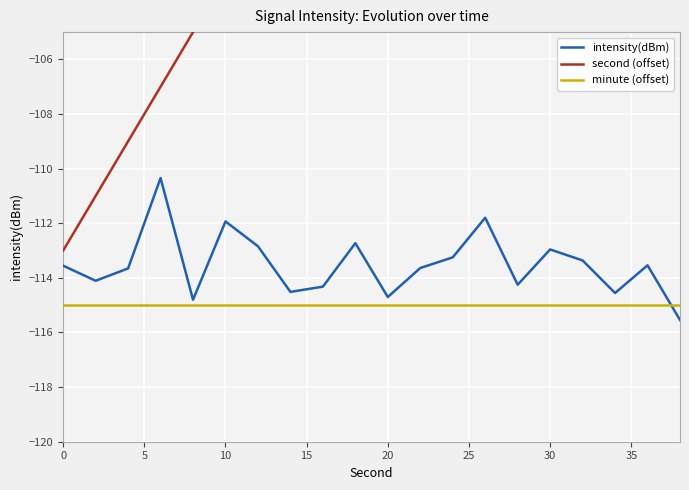

What is the difference between the maximum and minimum values in the intensity(dBm) series?

5.2